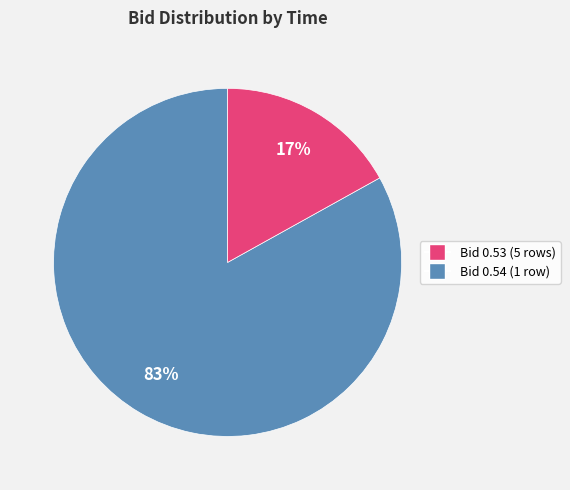

To the nearest percent, what is the average slice percentage?

50%